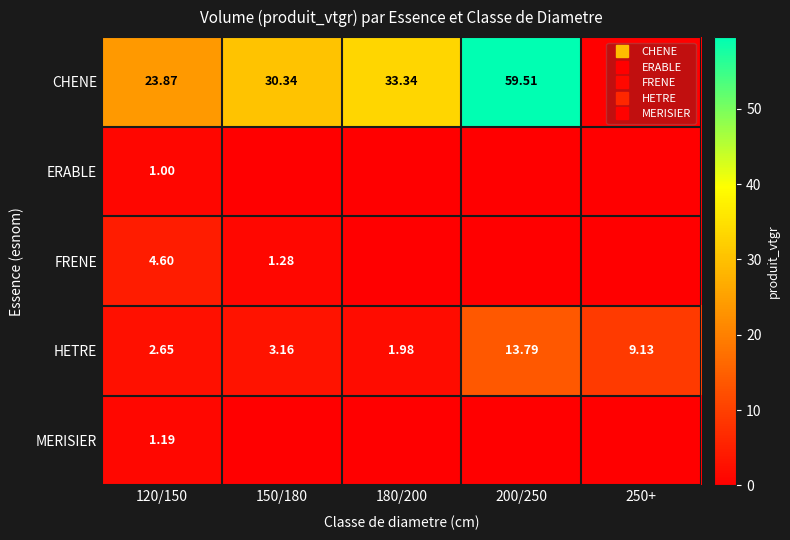

How many categories are shown in the chart?

5